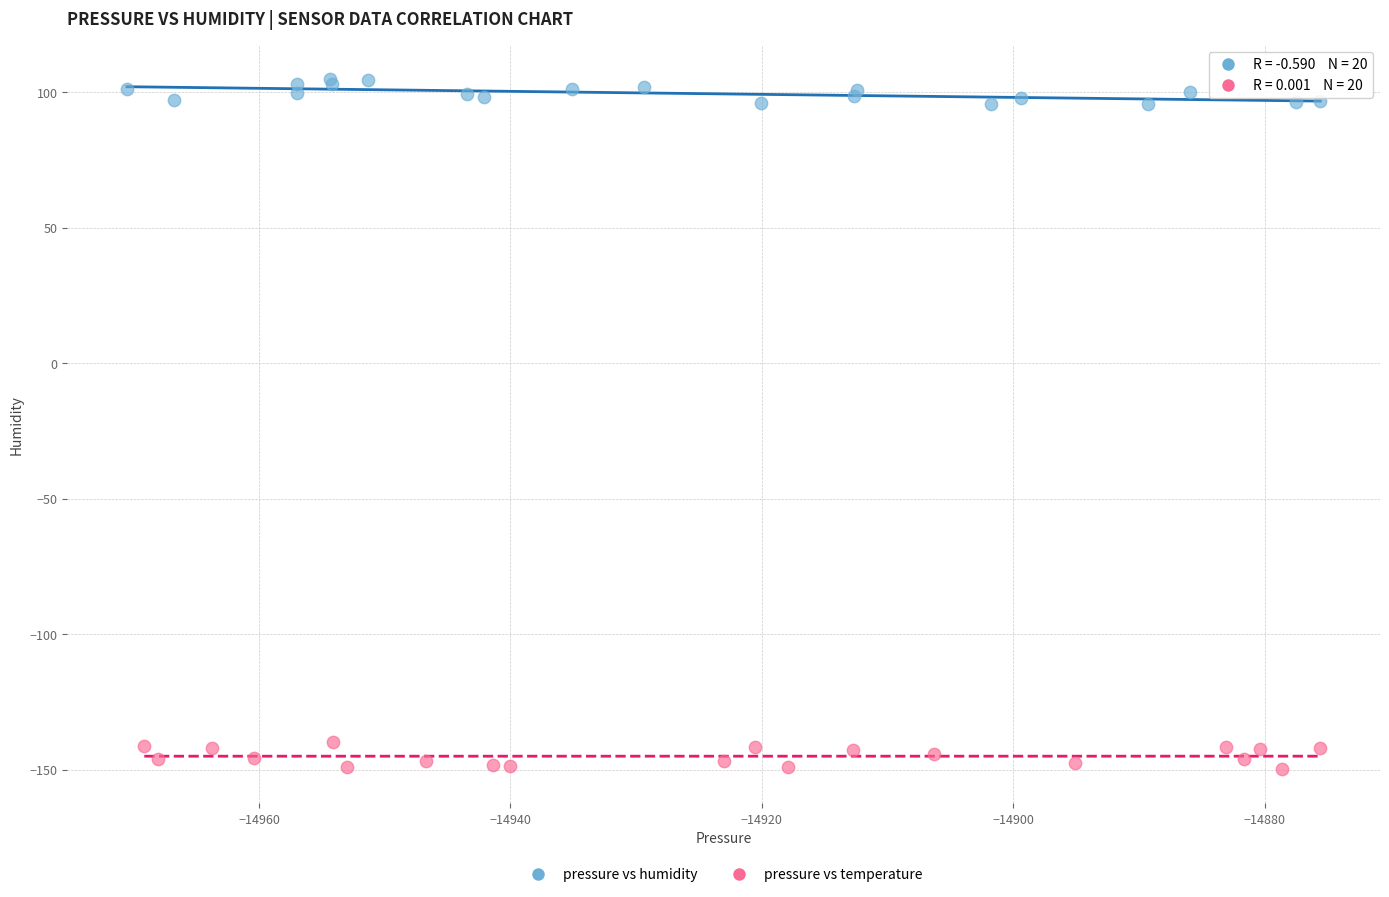

Which series reaches the maximum Y coordinate?

pressure vs humidity